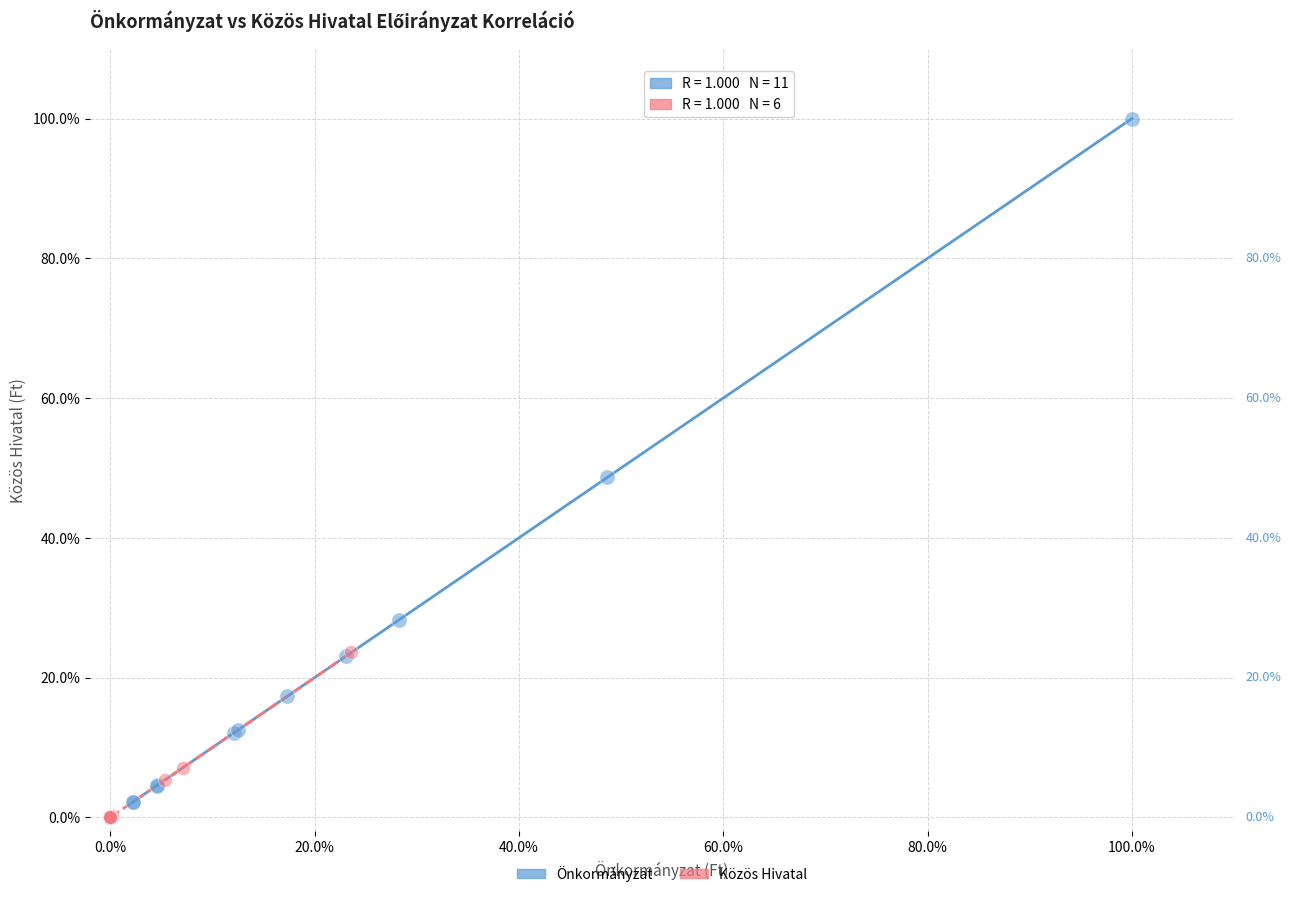

What are all the series names shown in the legend?

Önkormányzat, Közös Hivatal